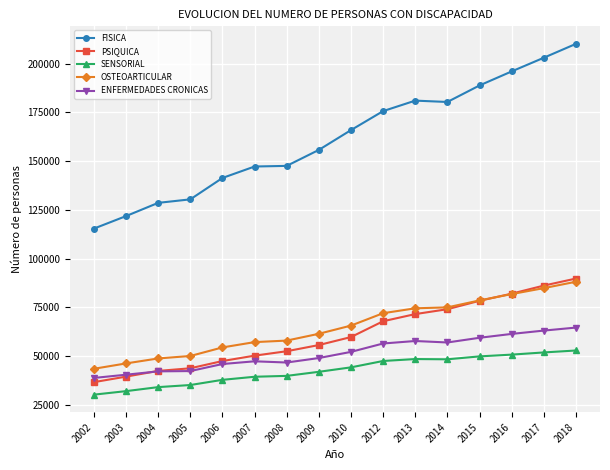

True or false: FISICA has a value of 147526 at 2008.

True